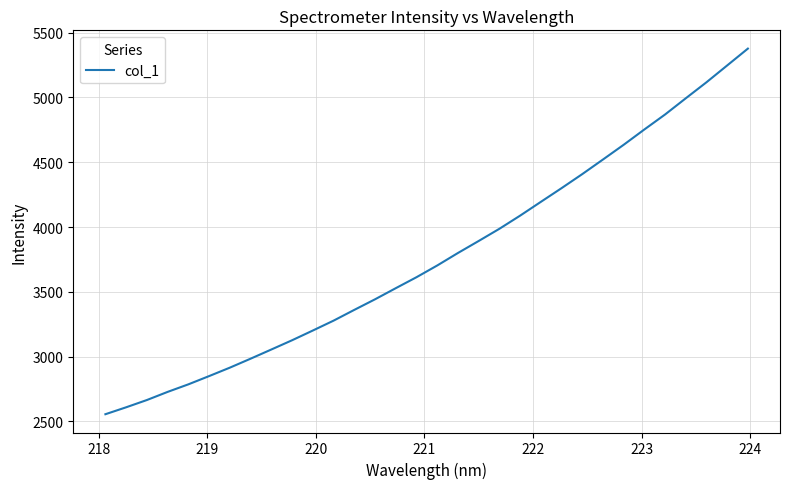

What is the maximum value shown in the chart?

5377.0